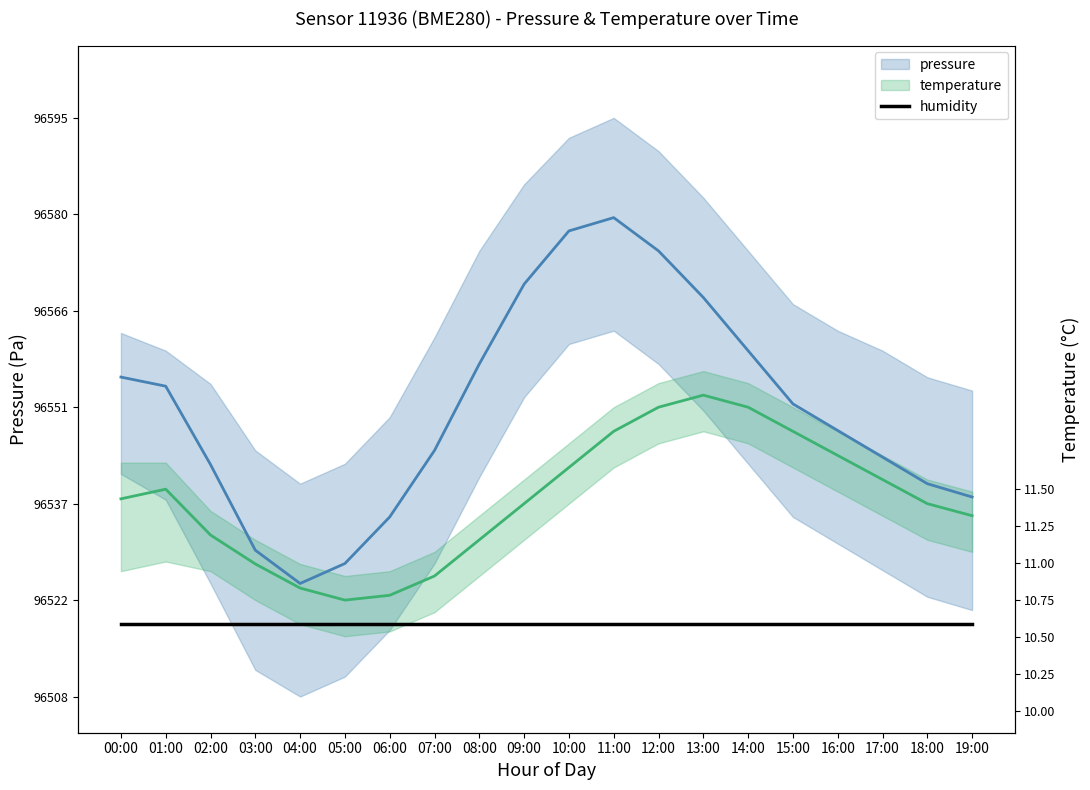

Is it true that temperature equals 40.0 at 12:00?

True